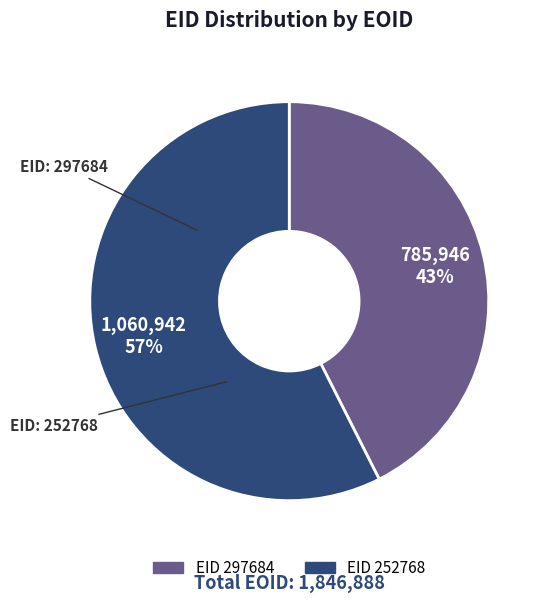

Is there any slice that represents more than half of the pie?

Yes